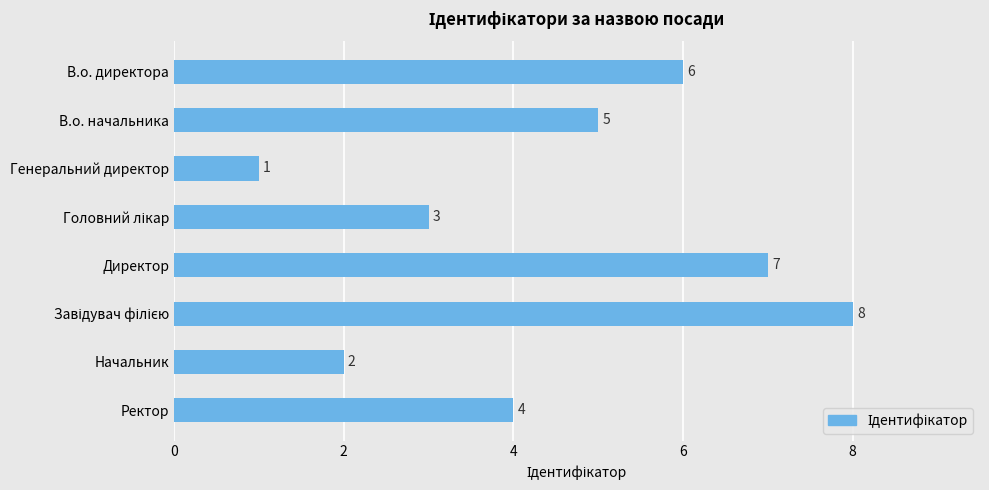

Approximately how many times larger is the value at В.о. директора compared to Генеральний директор?

6.0